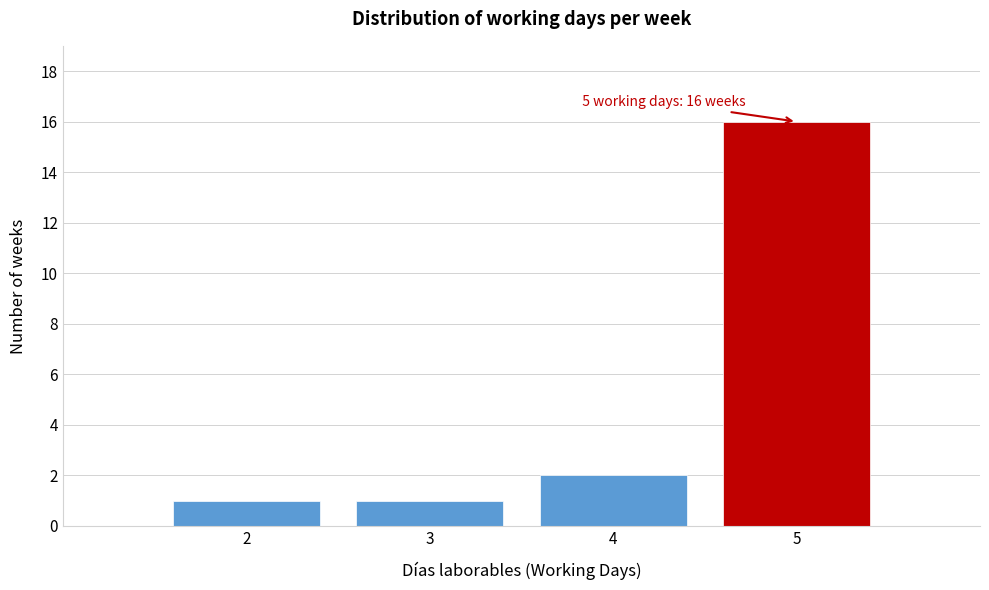

Which range on the x-axis has the tallest bar?

4.5 to 5.5